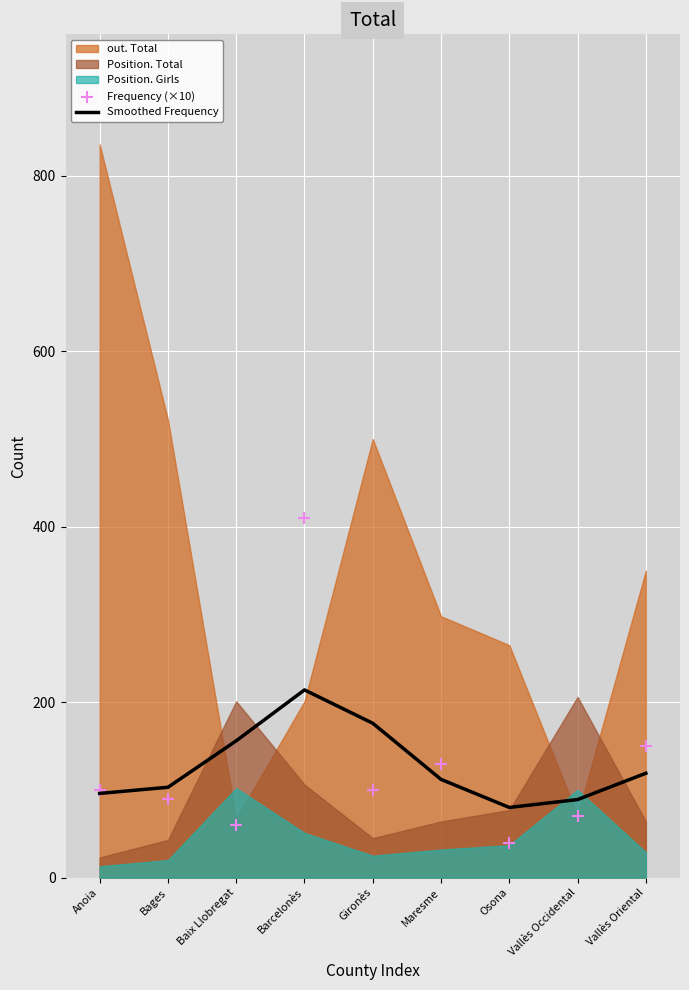

Is it true that Smoothed Frequency equals 56 at Anoia?

False